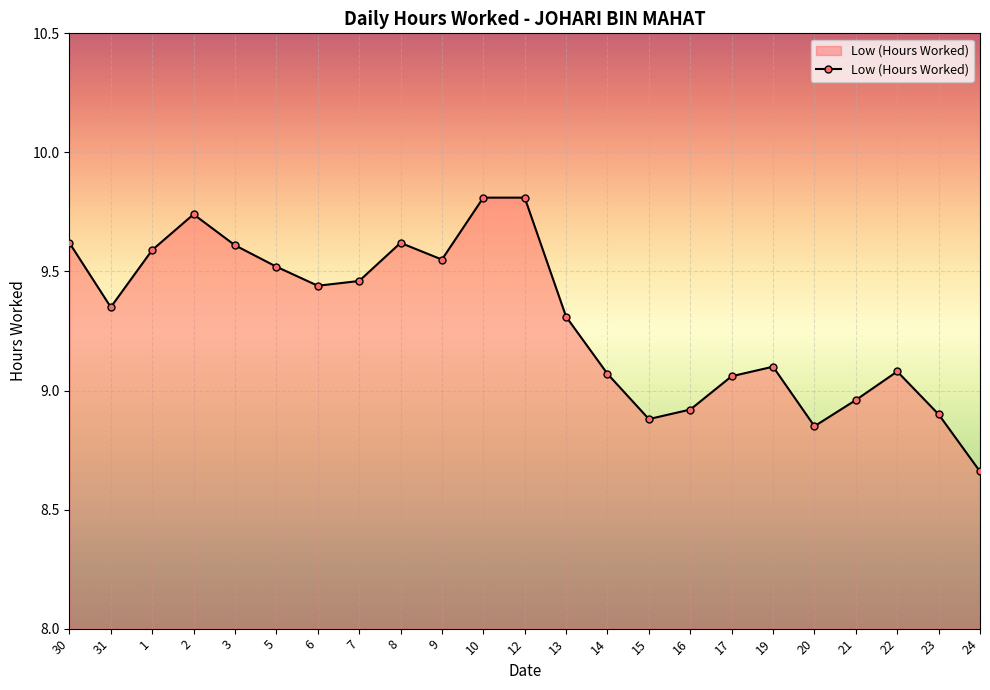

What is the difference between the second highest and second lowest values?

1.0